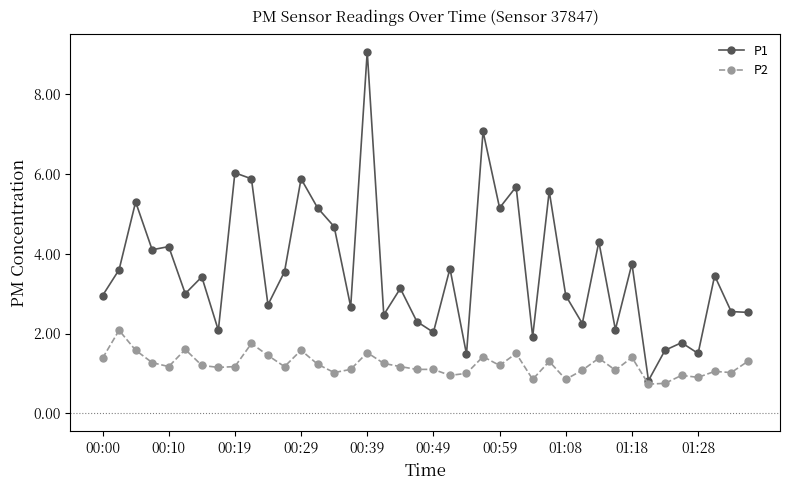

What is the minimum value for P1?

0.8